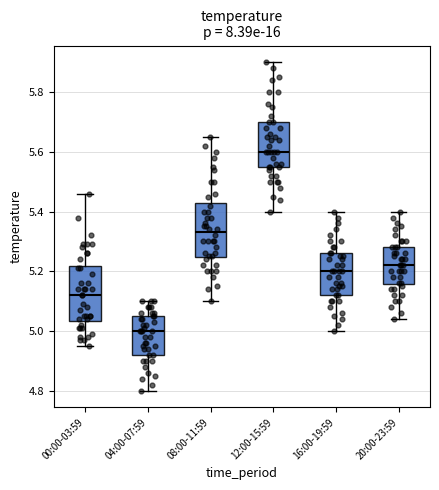

Reading left to right, transcribe this box plot: for each box, give where its median line is, the range the box spans, and where its two whiskers end, as read against the y-axis. The values are not printed on the chart, so give them approximately, as read against the axis.

00:00-03:59: median 5.12, box 5.04 to 5.22, whiskers 4.96 to 5.46
04:00-07:59: median 5.00, box 4.92 to 5.06, whiskers 4.80 to 5.10
08:00-11:59: median 5.34, box 5.24 to 5.42, whiskers 5.10 to 5.66
12:00-15:59: median 5.60, box 5.54 to 5.70, whiskers 5.40 to 5.90
16:00-19:59: median 5.20, box 5.12 to 5.26, whiskers 5.00 to 5.40
20:00-23:59: median 5.22, box 5.16 to 5.28, whiskers 5.04 to 5.40